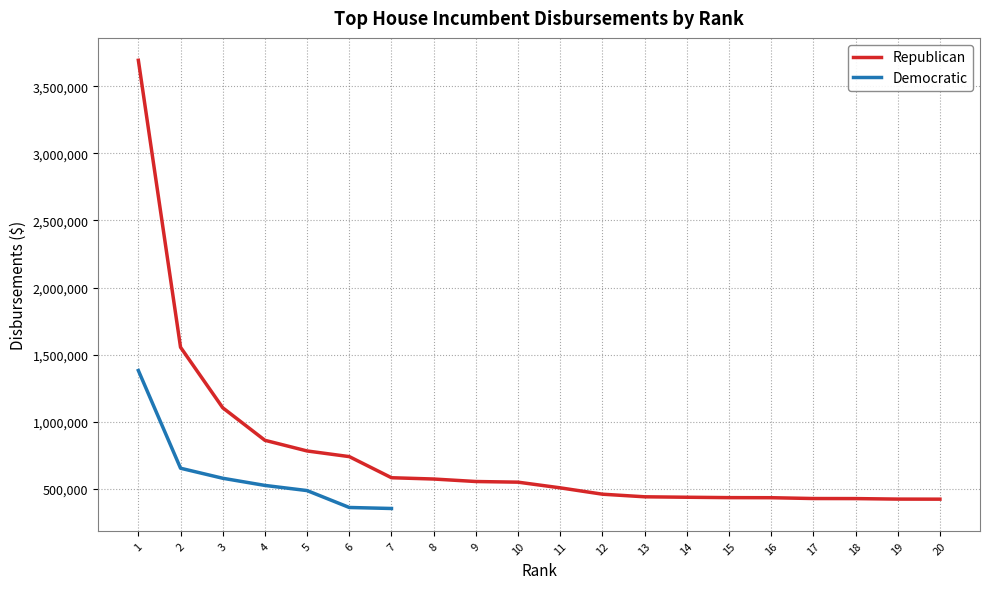

At which category does the chart reach its minimum across all series?

20